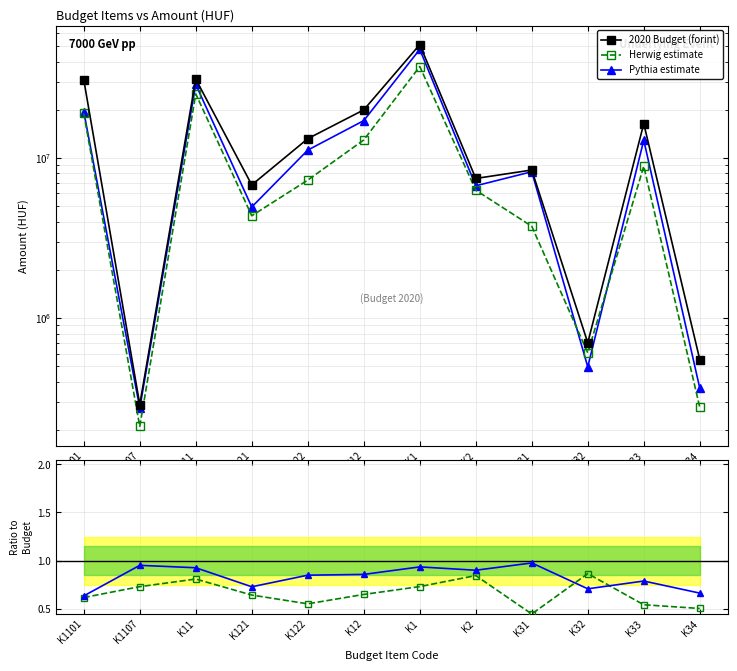

What is the approximate value of Herwig/Budget at K121?

0.6